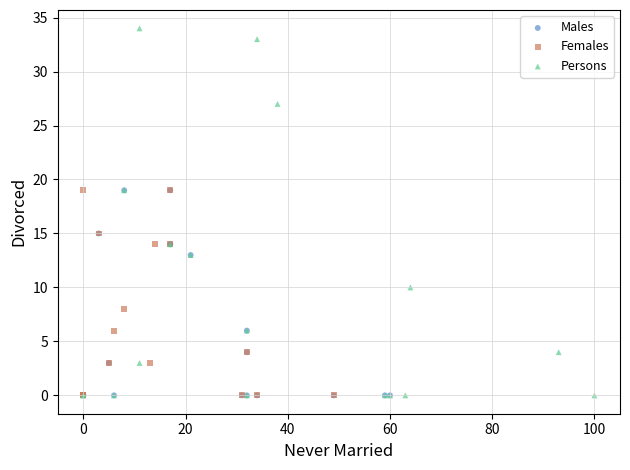

Which series contains the highest Y value?

Persons